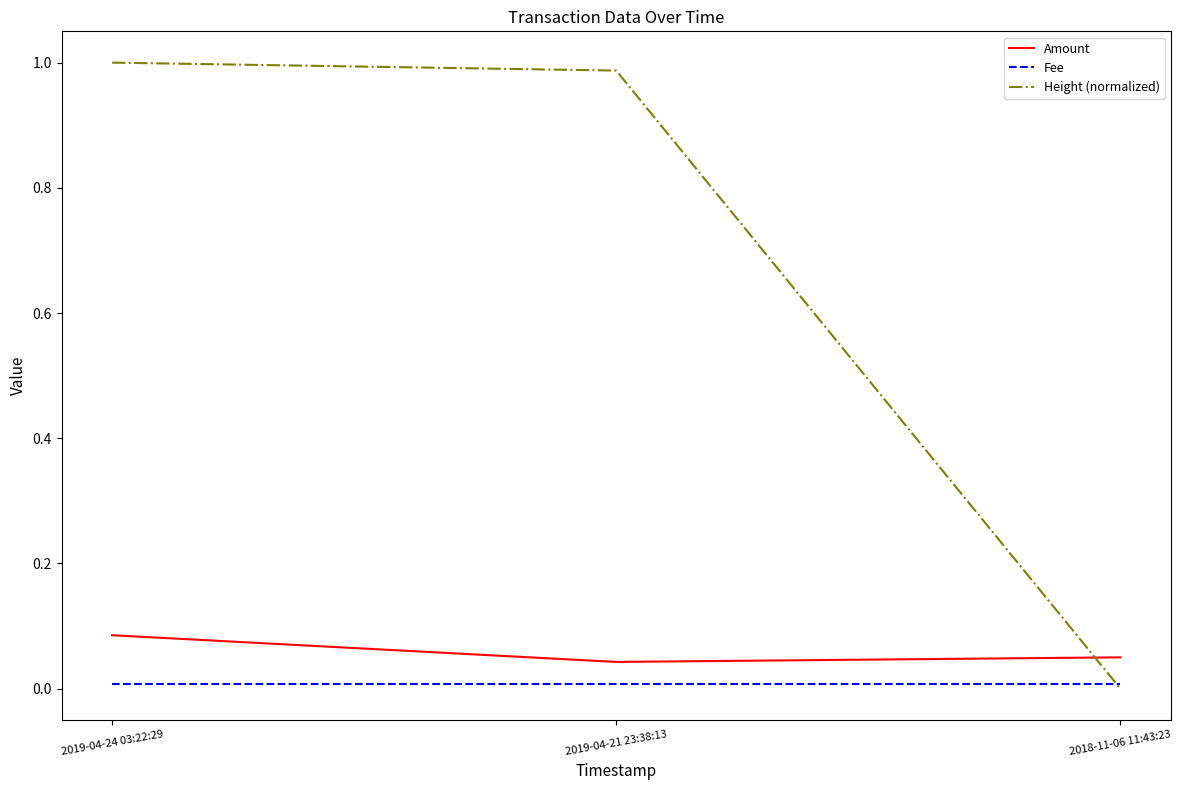

Is the value of Height (normalized) at 2018-11-06 11:43:23 greater than the value of Amount at 2018-11-06 11:43:23?

No